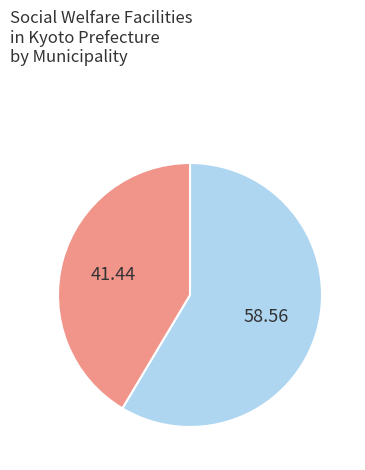

Is there any slice that represents more than half of the pie?

Yes